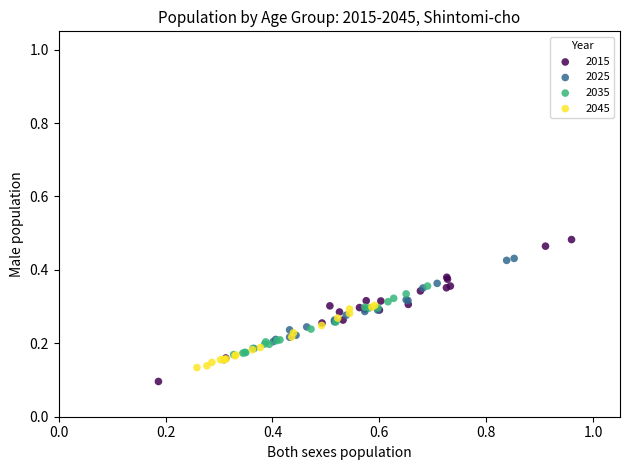

Which series has the widest spread of Y values?

2015